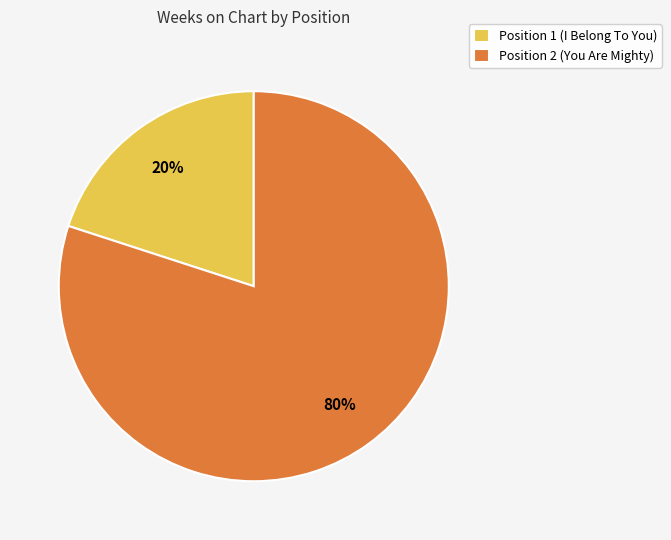

Which has a higher value, Position 2 (You Are Mighty) or Position 1 (I Belong To You)?

Position 2 (You Are Mighty)